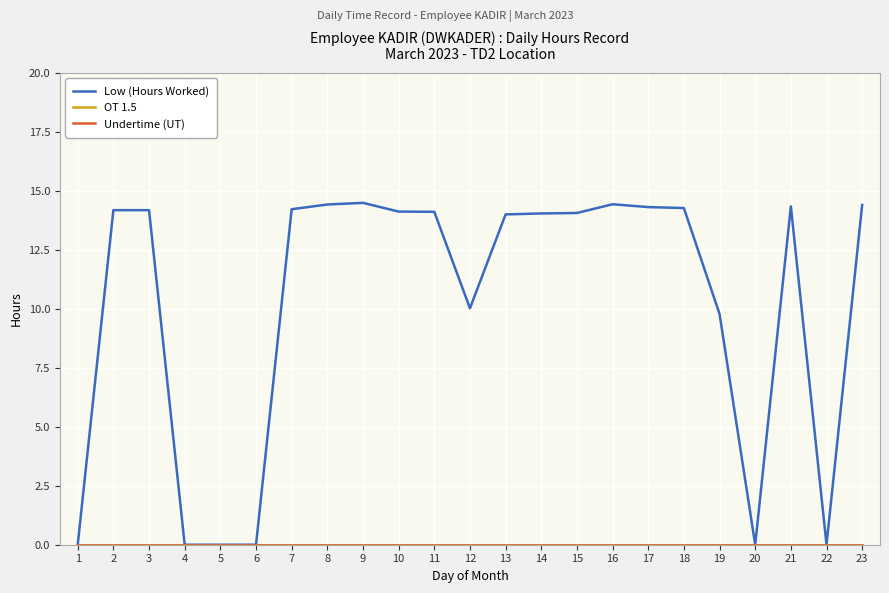

Where does the Low (Hours Worked) series first go above 14?

2